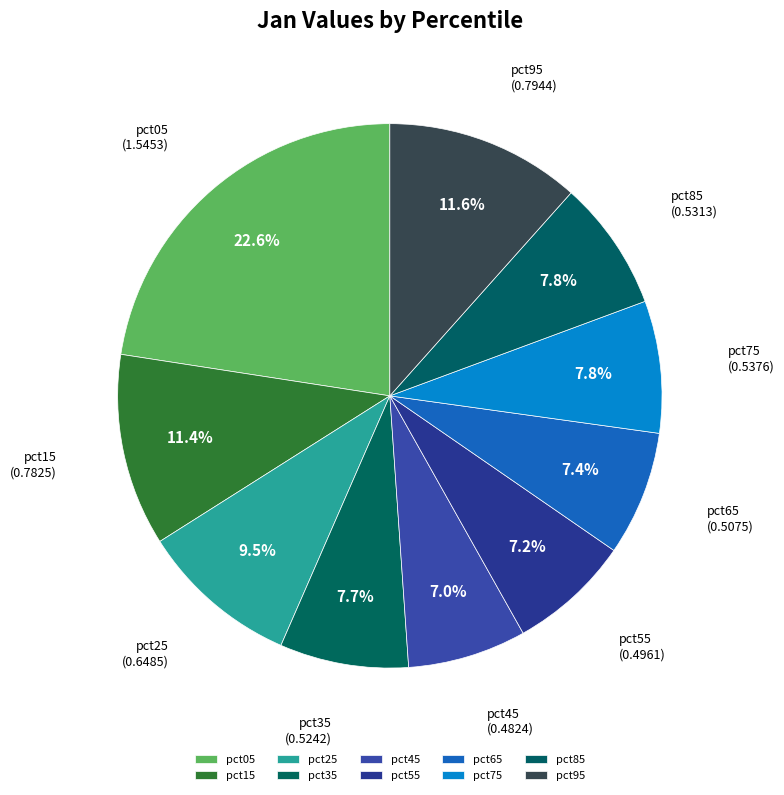

What is the largest slice in the pie chart?

pct05